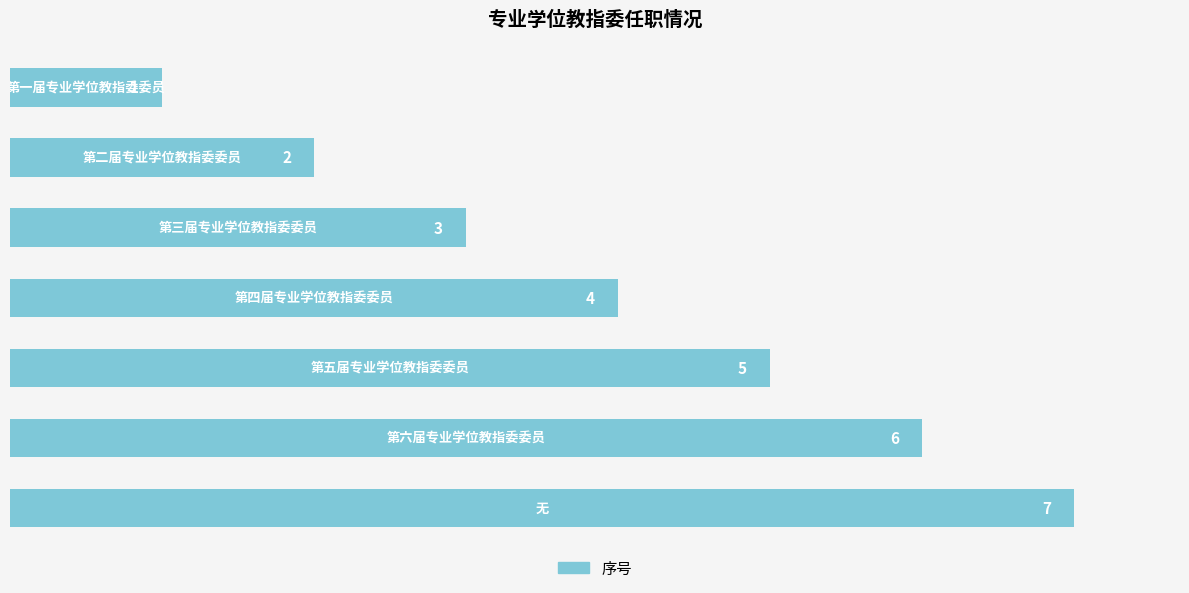

What is the sum of all values?

28